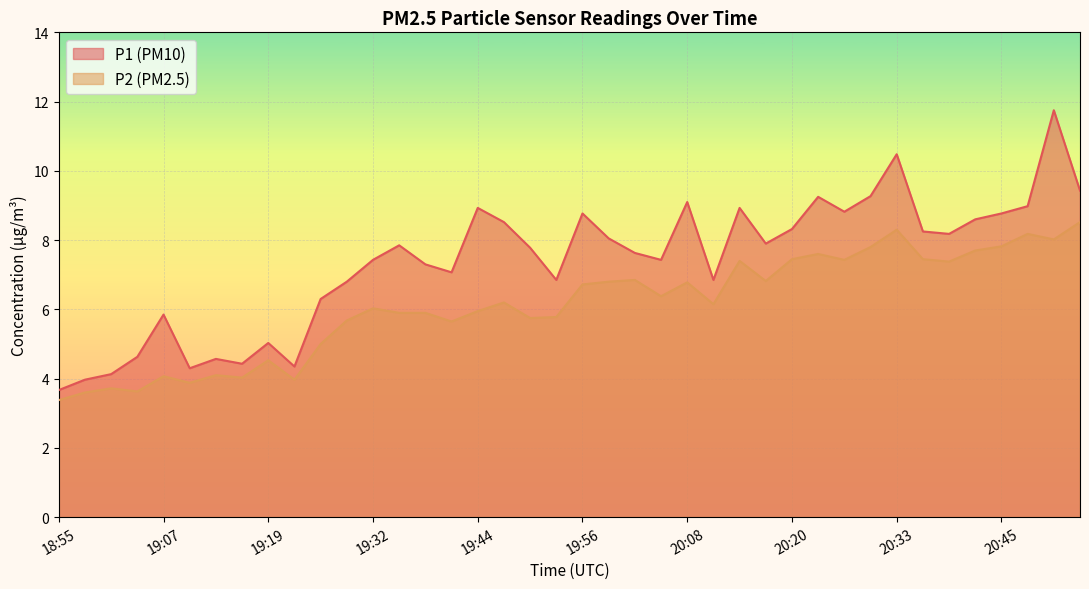

Which series has the largest total across all categories?

P1